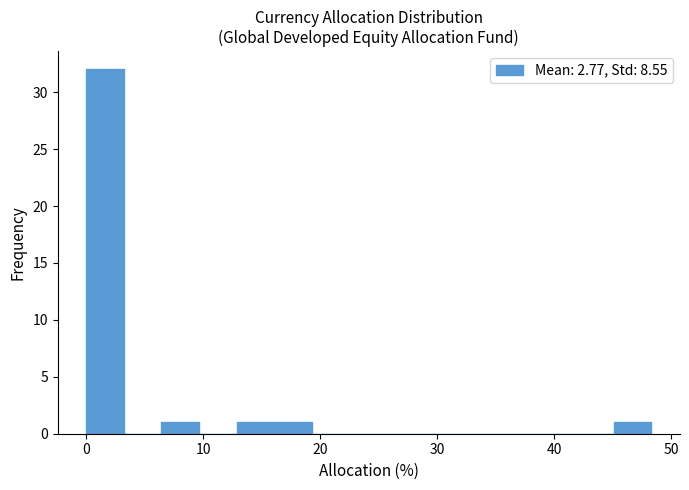

Read against the x-axis, roughly where is the centre of the tallest bar?

2